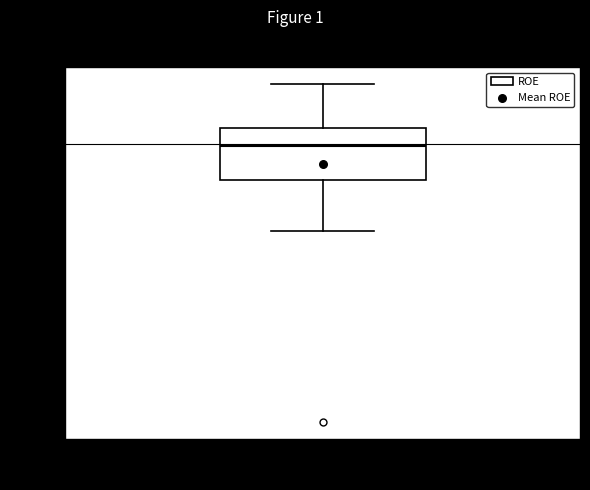

Where does the lower whisker of the box for ROE end on the y-axis? The values are not printed on the chart, so give them approximately, as read against the axis.

-0.65